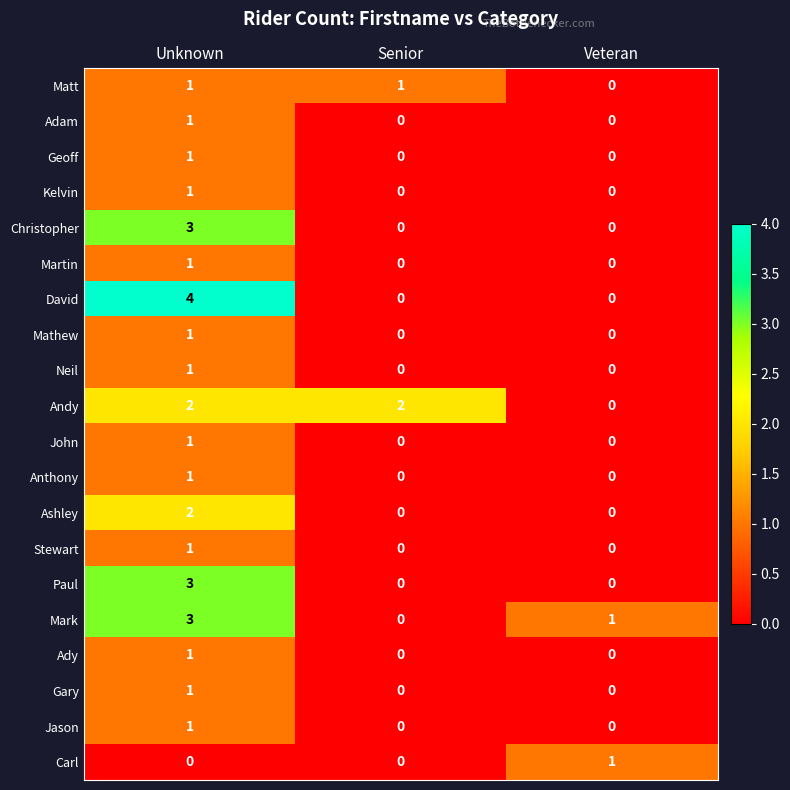

Is the value of Matt at Senior greater than the value of Carl at Senior?

Yes